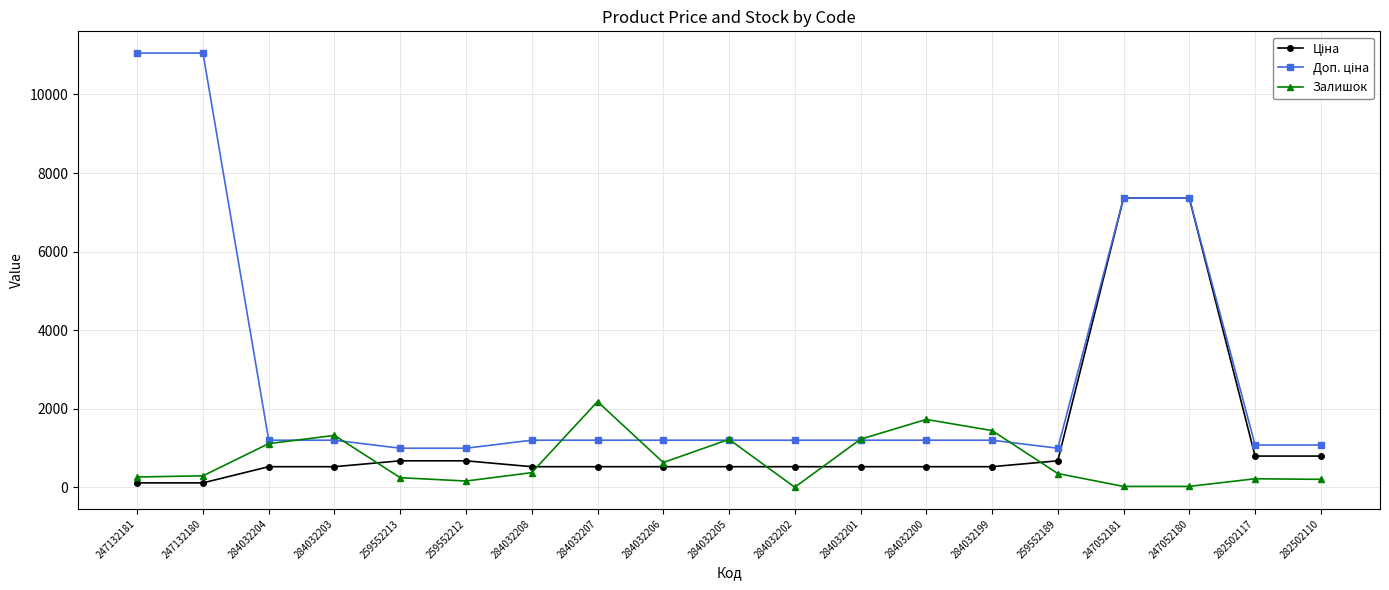

Is it true that Залишок equals 0.0 at 284032202?

True